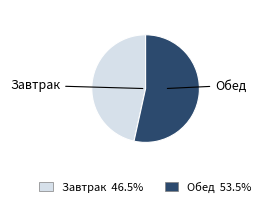

Between Завтрак and Обед, which is larger?

Обед